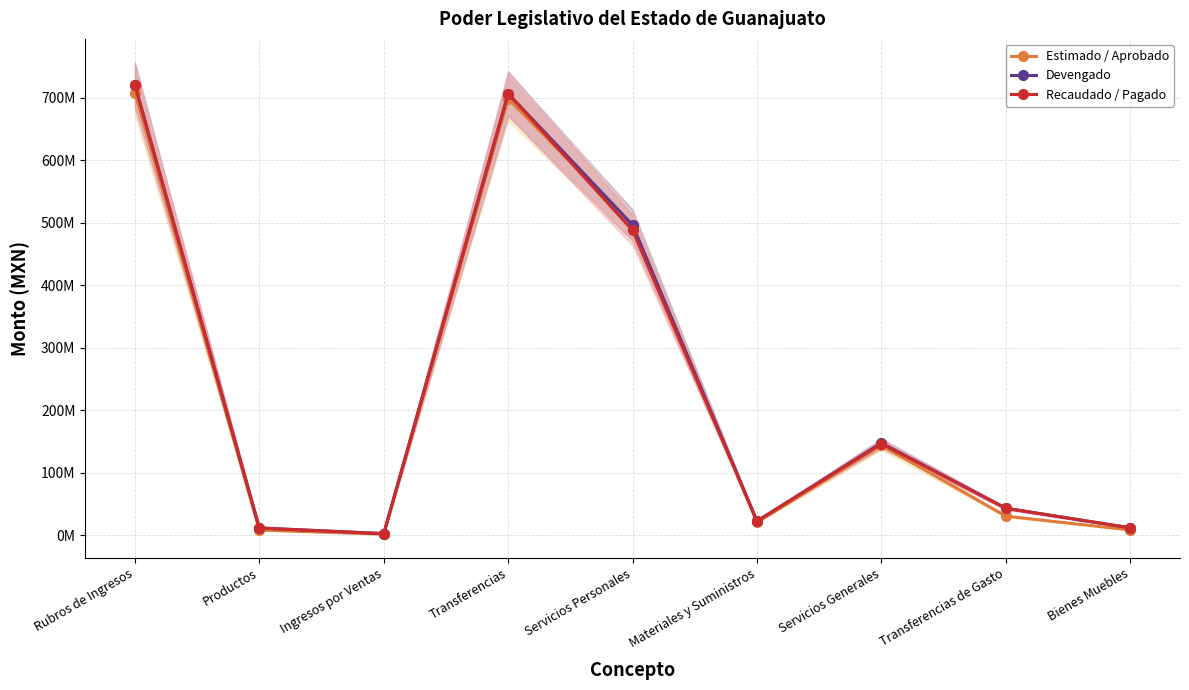

Between Ingresos por Ventas and Materiales y Suministros, which series saw the biggest shift?

Devengado